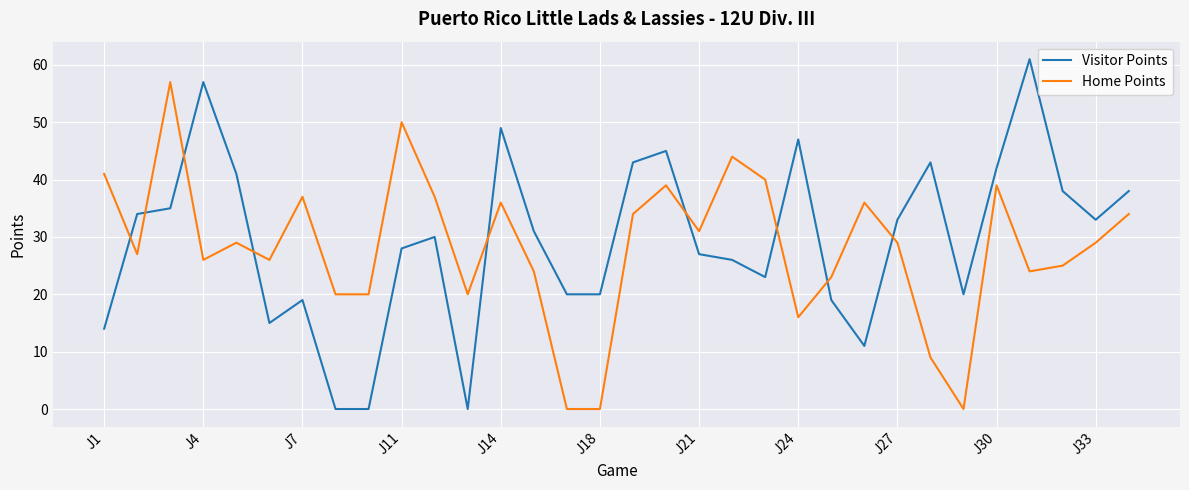

How many times do Home Points and Visitor Points cross each other?

9